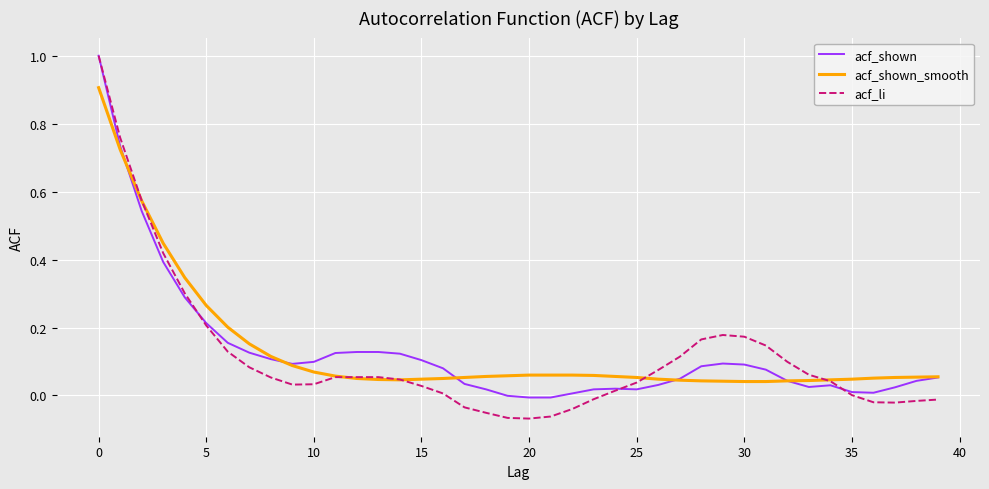

True or false: acf_shown has more than 0 points higher than both neighbors.

True